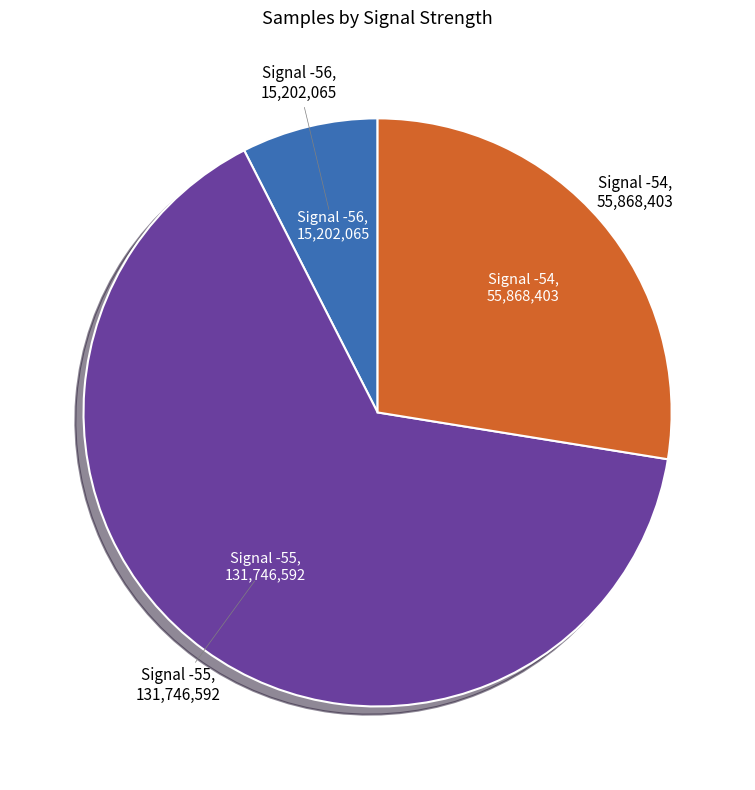

Does Signal -55 represent more than half of the total?

Yes